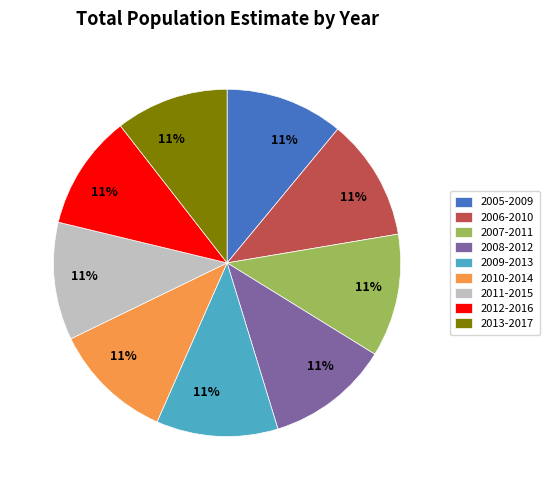

Is it true that 2005-2009 is 18% of the pie?

False